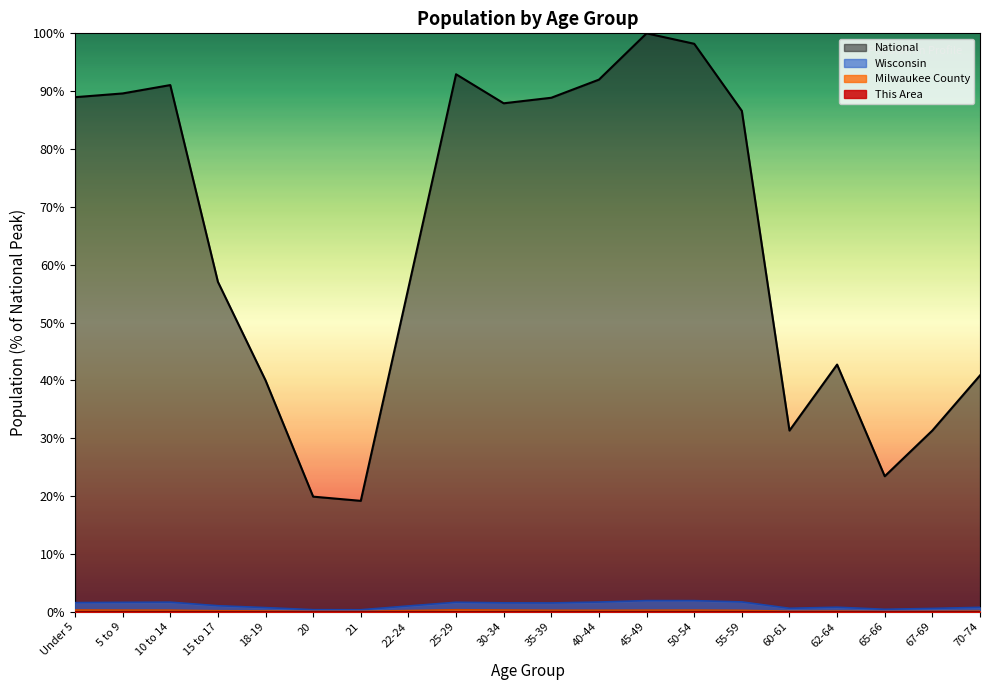

At how many categories does at least one series exceed 76?

10